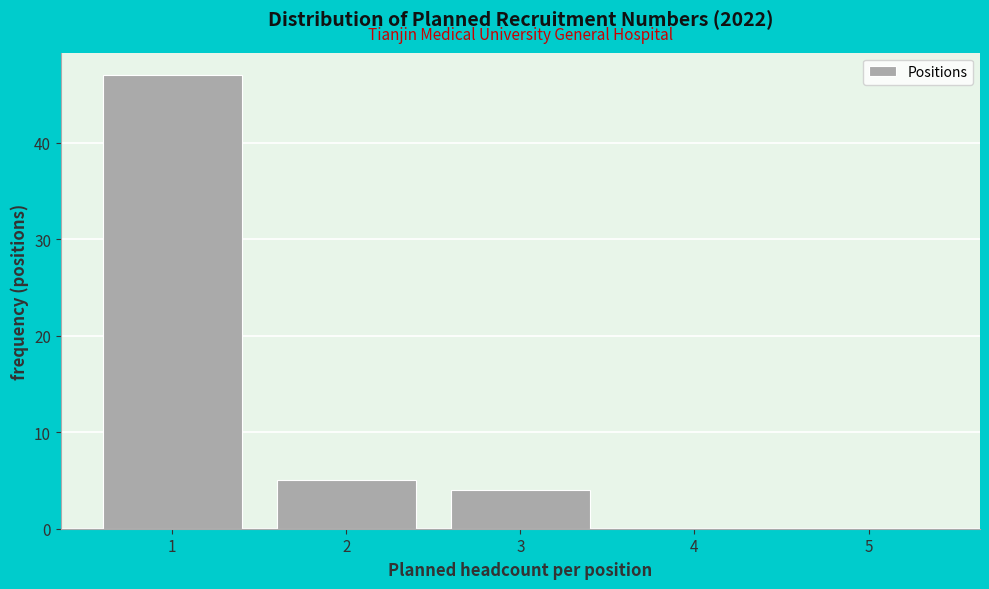

Reading left to right, list every bar in this chart as the range it spans on the x-axis followed by its height. The values are not printed on the chart, so give them approximately, as read against the axis.

0.5 to 1.5: 47
1.5 to 2.5: 5
2.5 to 3.5: 4
3.5 to 4.5: 0
4.5 to 5.5: 0